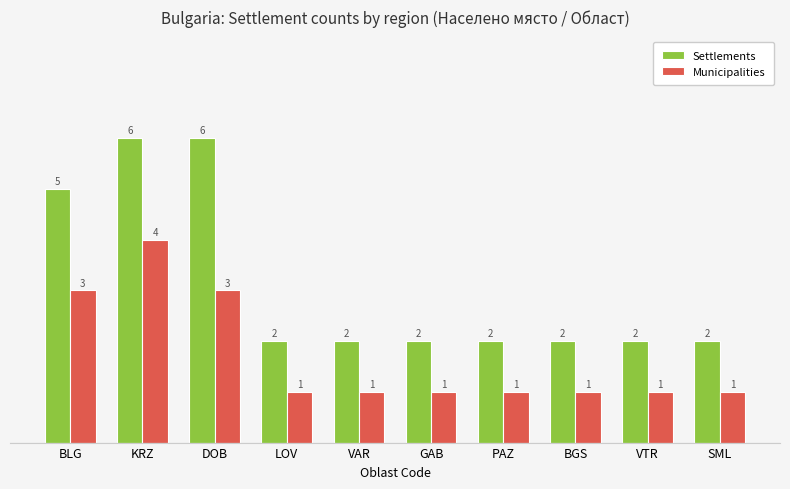

At how many categories does at least one series exceed 3?

3